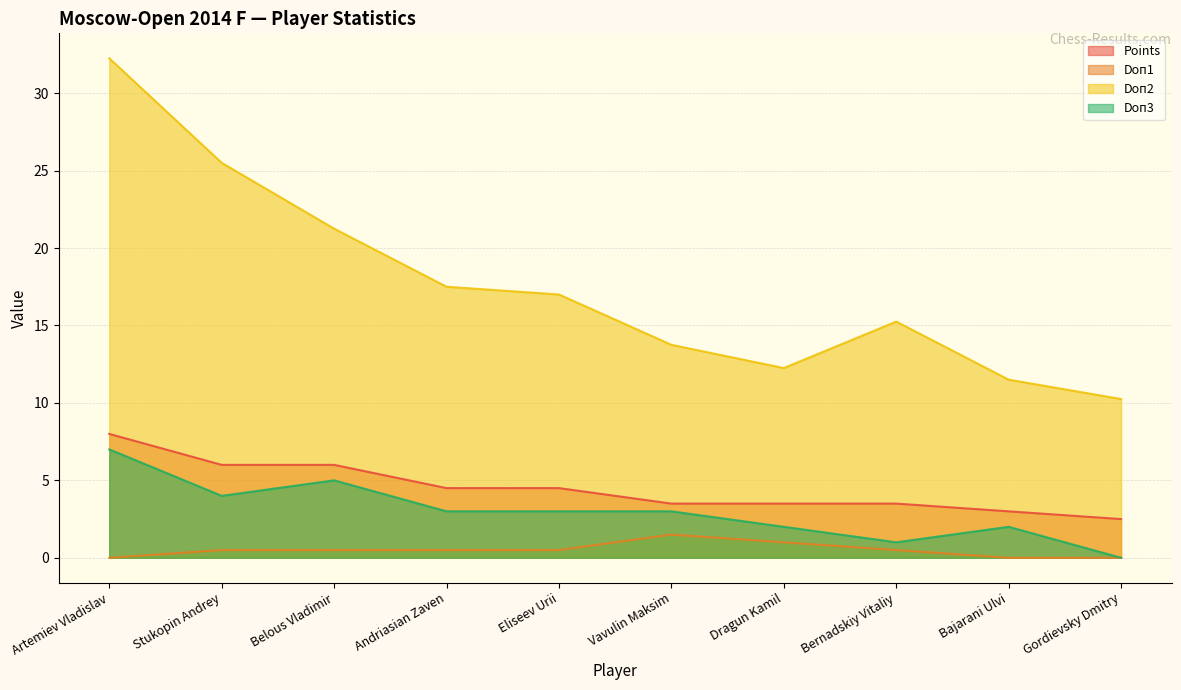

Which category has the highest value in the Doп3 series?

Artemiev Vladislav